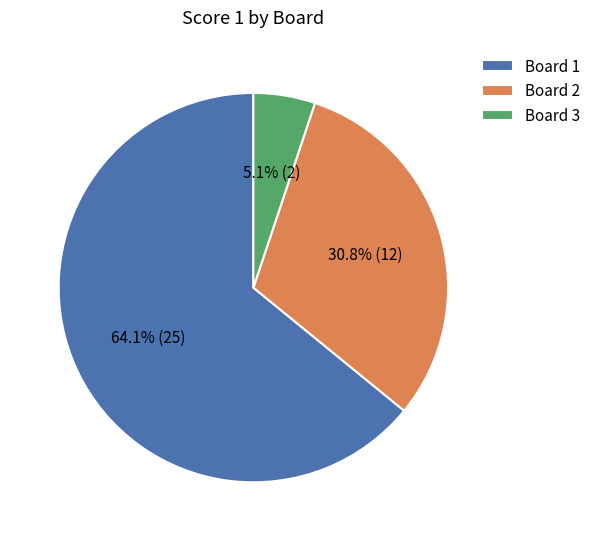

Rank the categories by value from lowest to highest.

Board 3, Board 2, Board 1